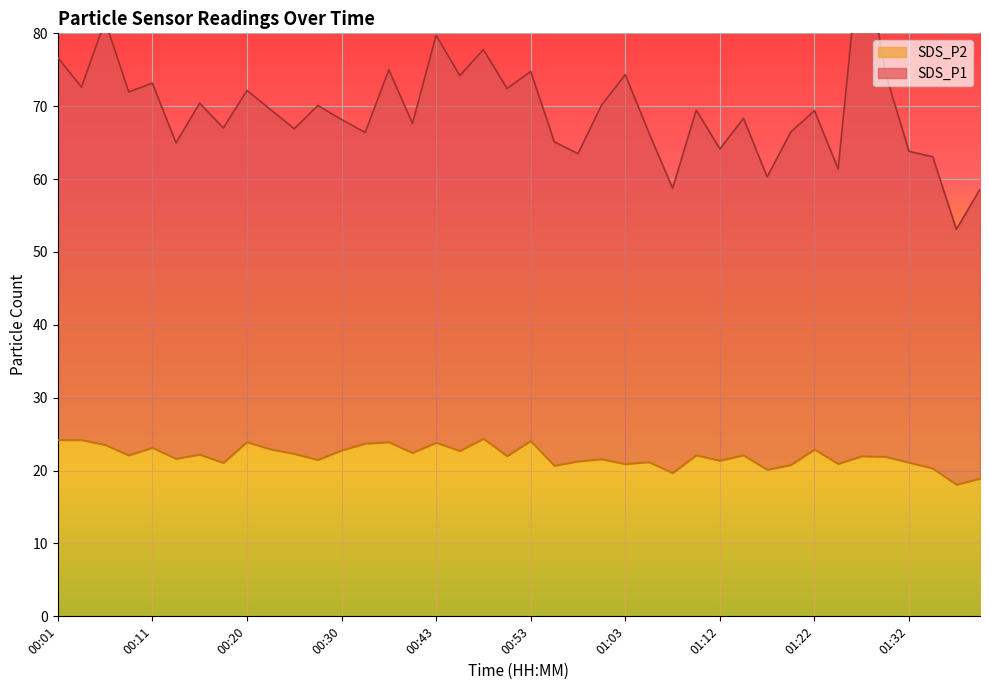

How many data points in SDS_P2 are less than 22?

19